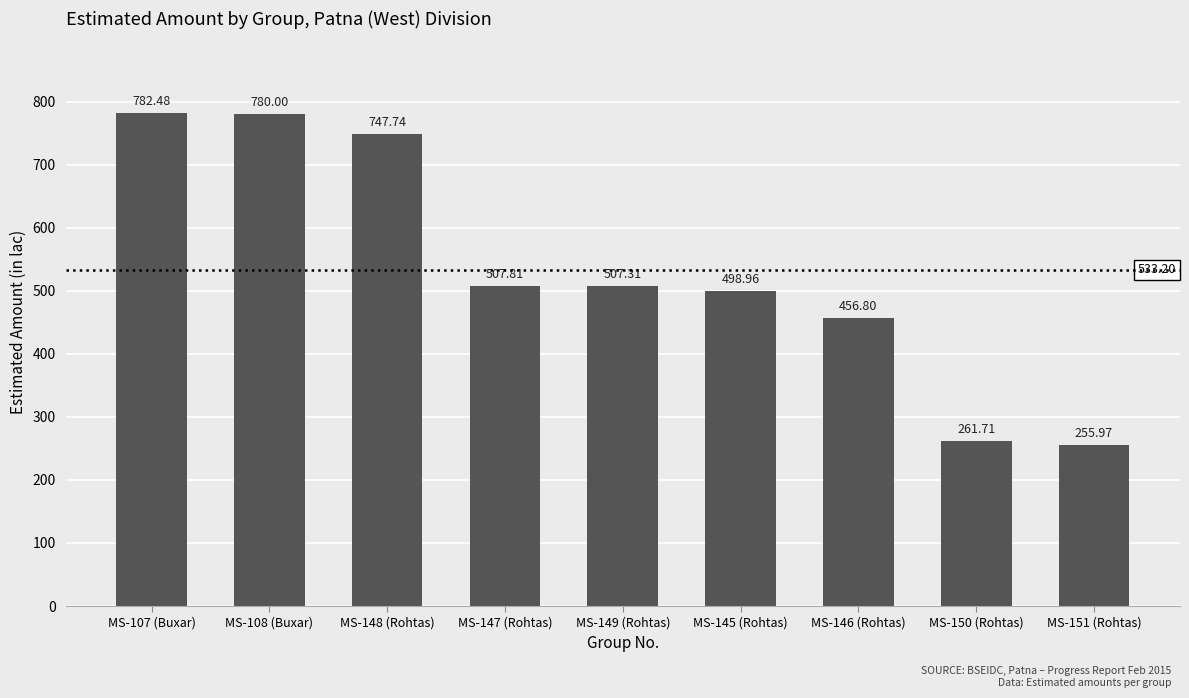

The value at MS-146 (Rohtas) is 456.8. True or false?

True